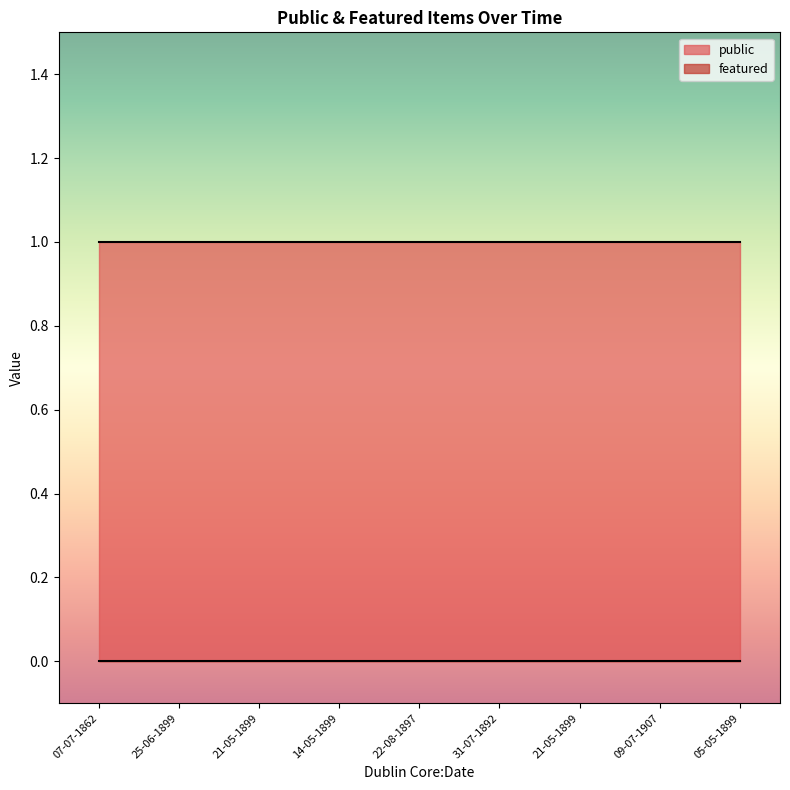

The public series shows 0 at 22-08-1897. True or false?

False